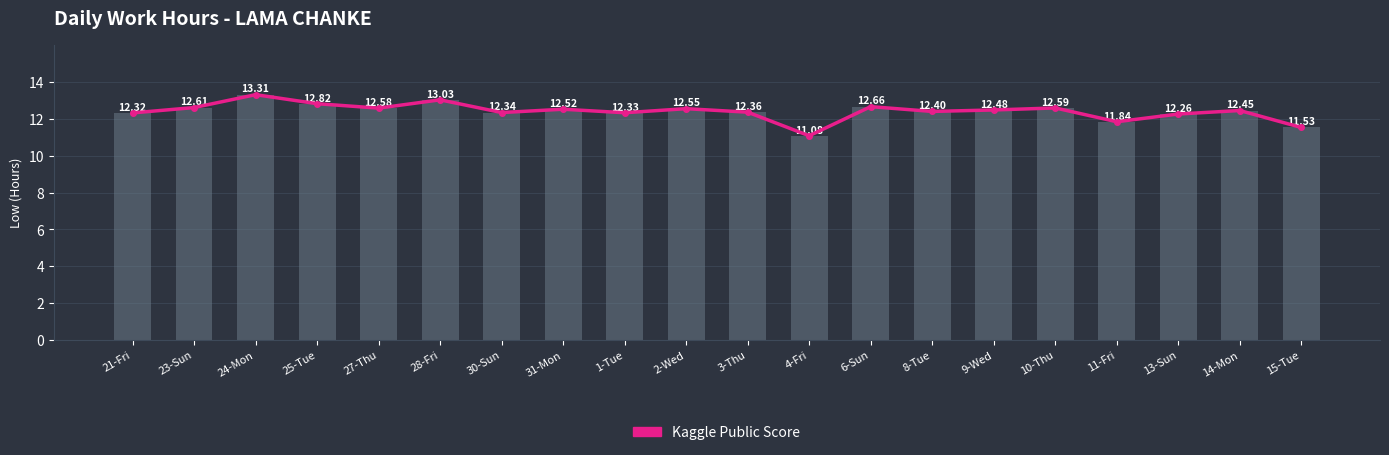

Reading right to left, what are all the values shown in this chart?

Kaggle Public Score: 11.5	12.4	12.3	11.8	12.6	12.5	12.4	12.7	11.1	12.4	12.6	12.3	12.5	12.3	13.0	12.6	12.8	13.3	12.6	12.3
Low (Hours): 11.5	12.4	12.3	11.8	12.6	12.5	12.4	12.7	11.1	12.4	12.6	12.3	12.5	12.3	13.0	12.6	12.8	13.3	12.6	12.3